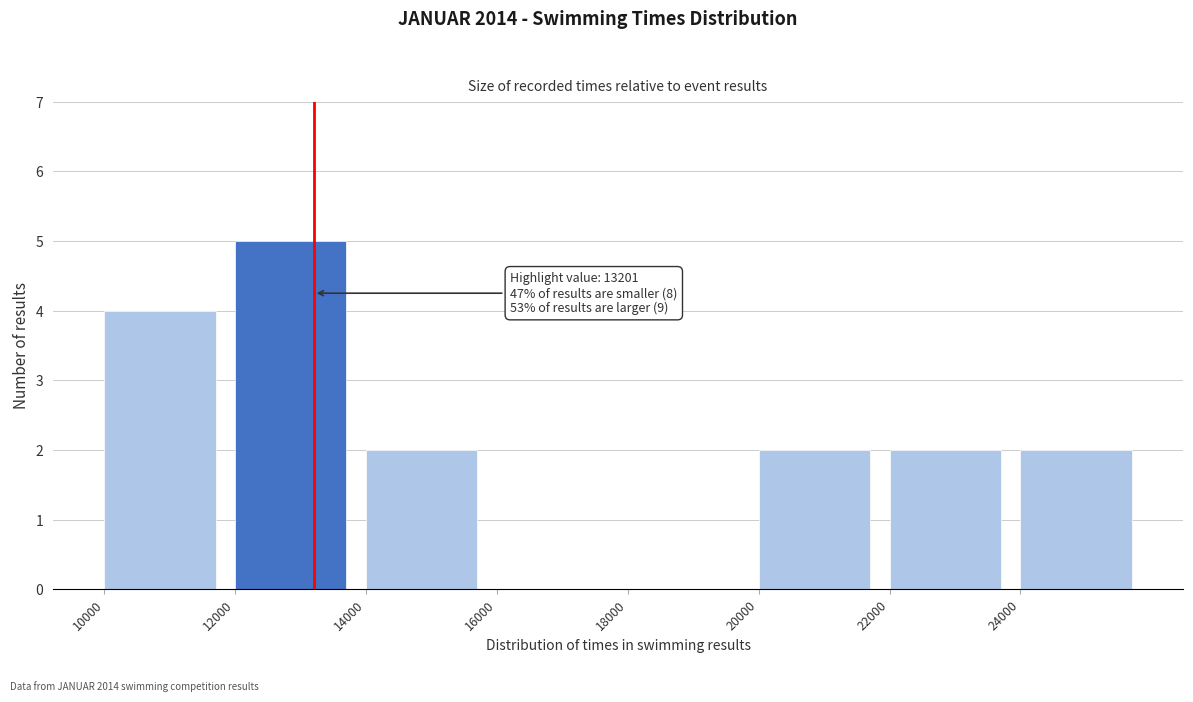

Which range on the x-axis has the tallest bar?

12000 to 14000